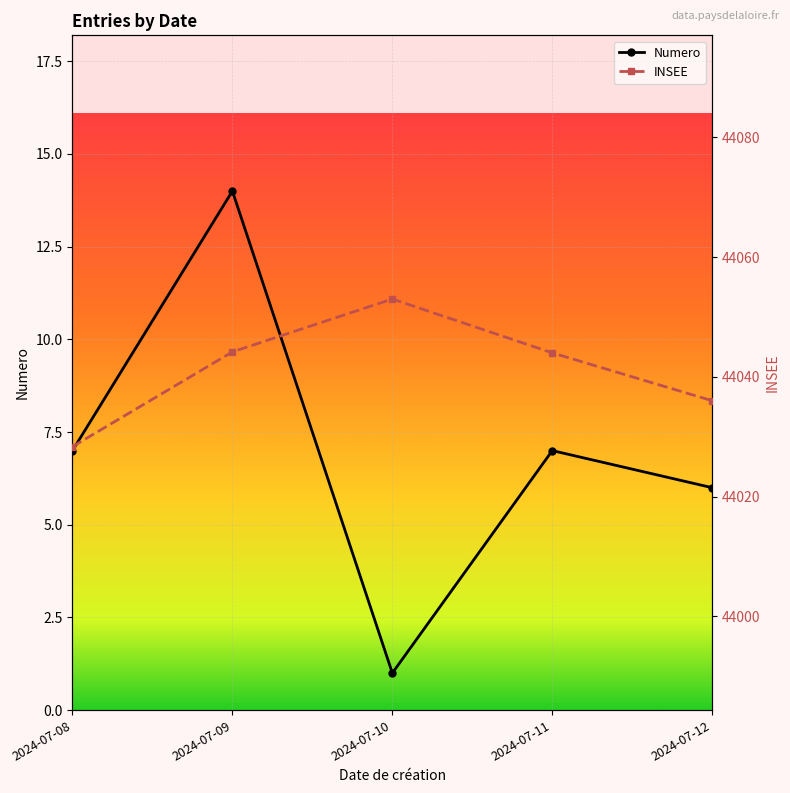

At which category does the chart reach its minimum across all series?

2024-07-10